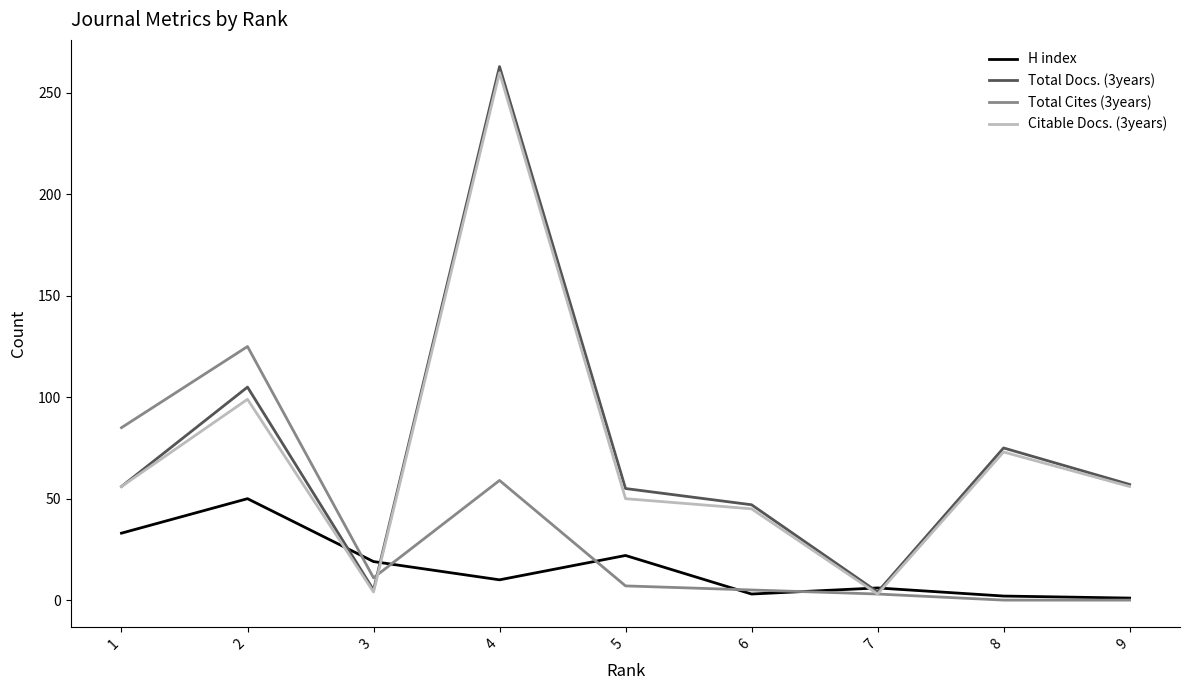

The Total Docs. (3years) series shows 67 at 6. True or false?

False